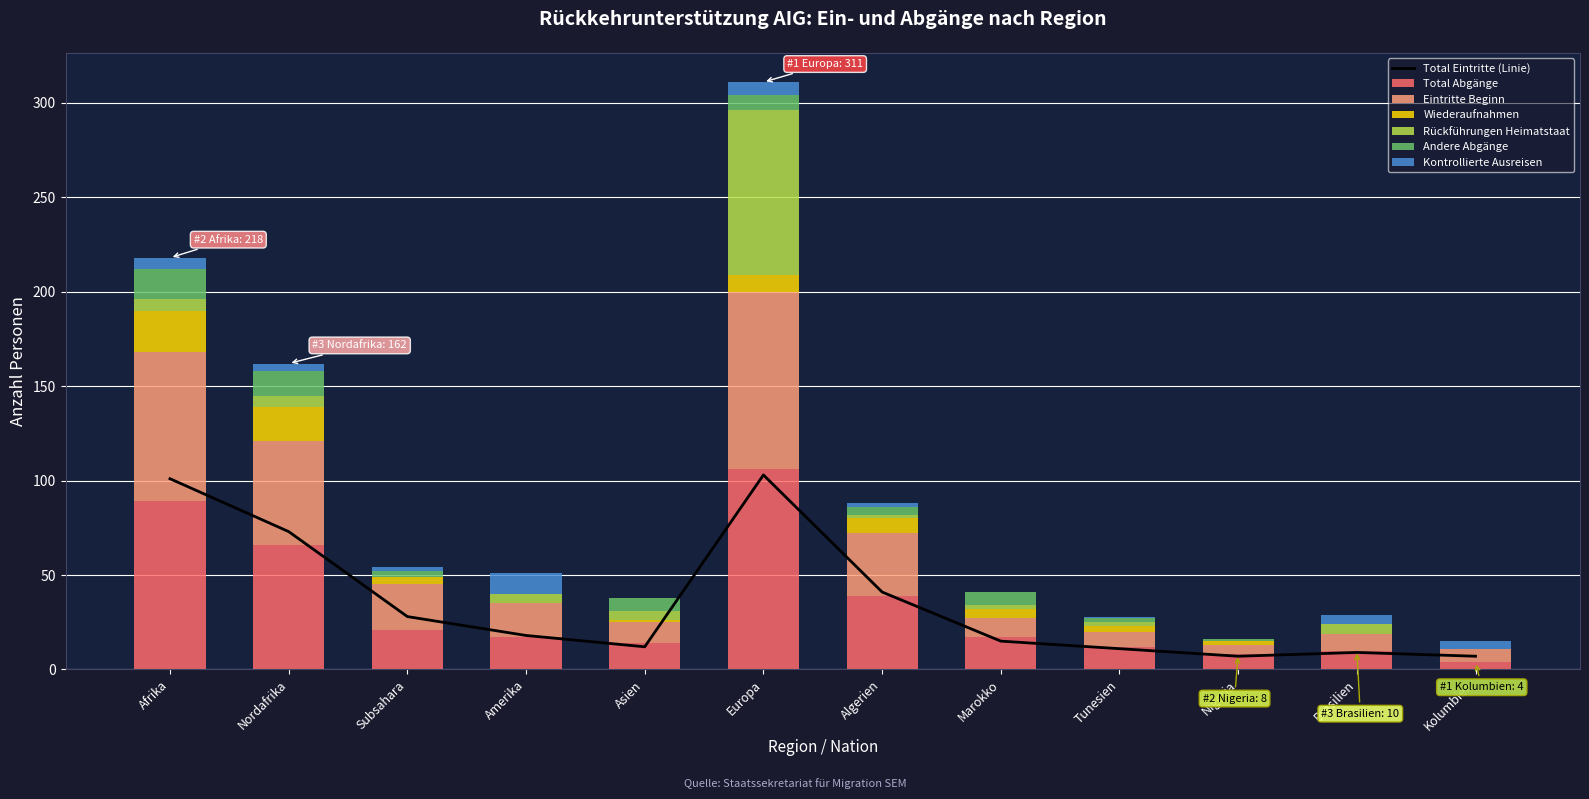

Which has a higher value, Kolumbien or Nordafrika?

Nordafrika